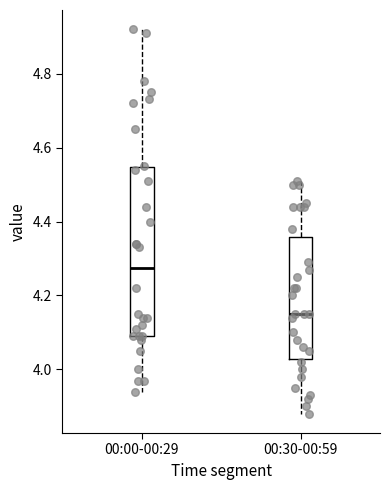

Reading left to right, transcribe this box plot: for each box, give where its median line is, the range the box spans, and where its two whiskers end, as read against the y-axis. The values are not printed on the chart, so give them approximately, as read against the axis.

00:00-00:29: median 4.28, box 4.10 to 4.54, whiskers 3.94 to 4.92
00:30-00:59: median 4.16, box 4.02 to 4.36, whiskers 3.88 to 4.52